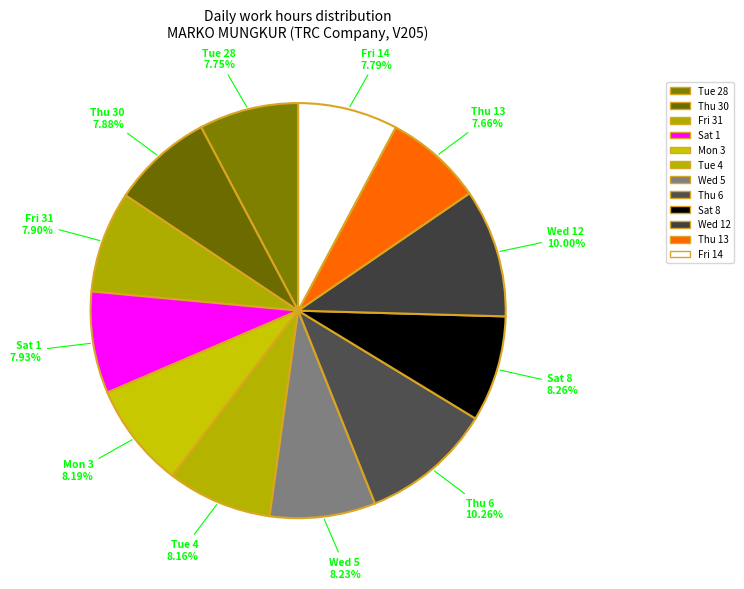

How many slices are in this pie chart?

12